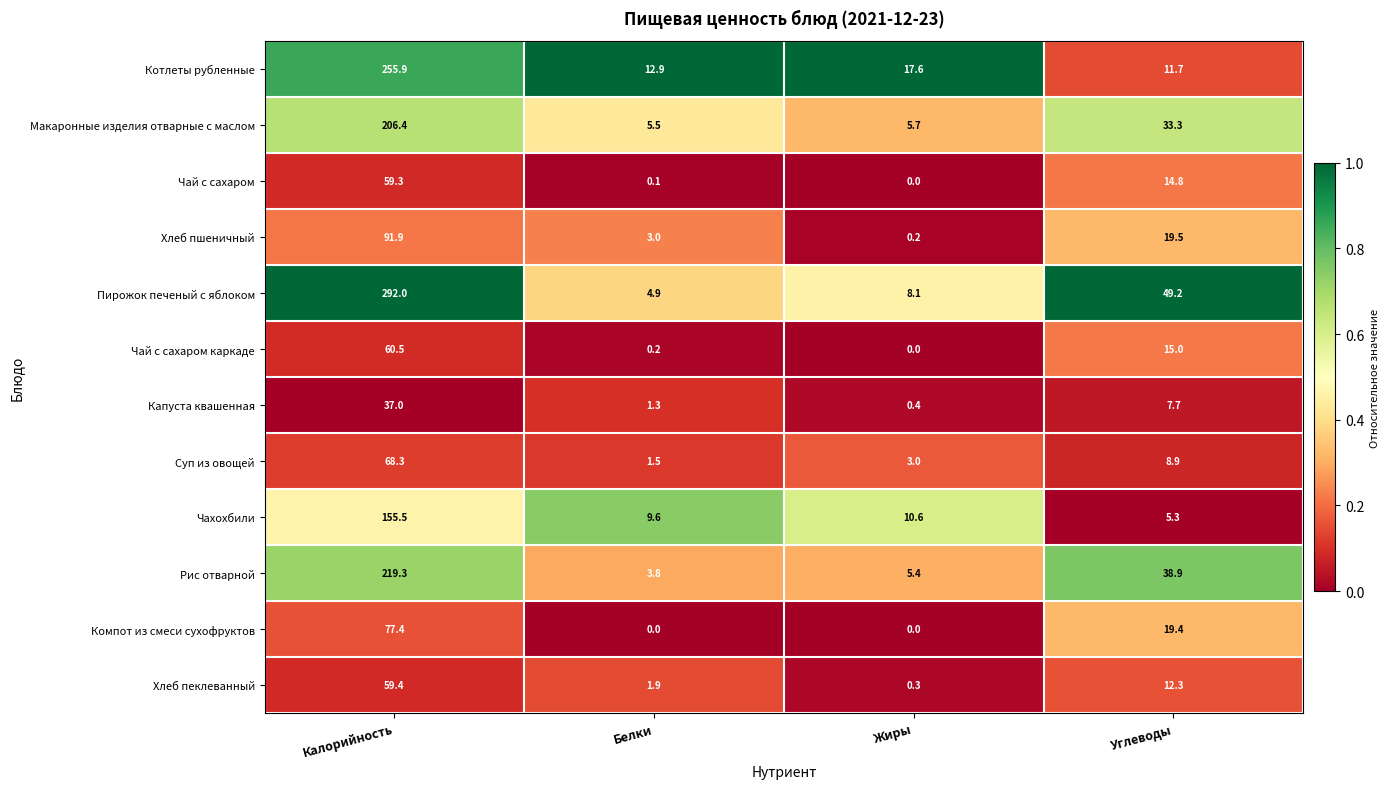

What is the difference between the Чахохбили values at Жиры and Белки?

1.0